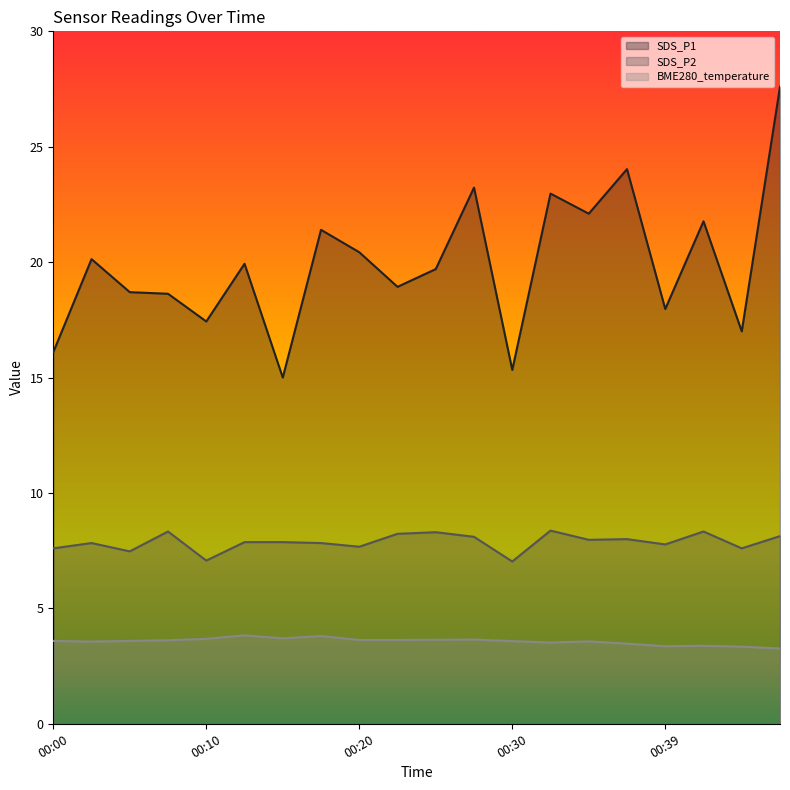

What is the average value of the BME280_temperature series?

3.6